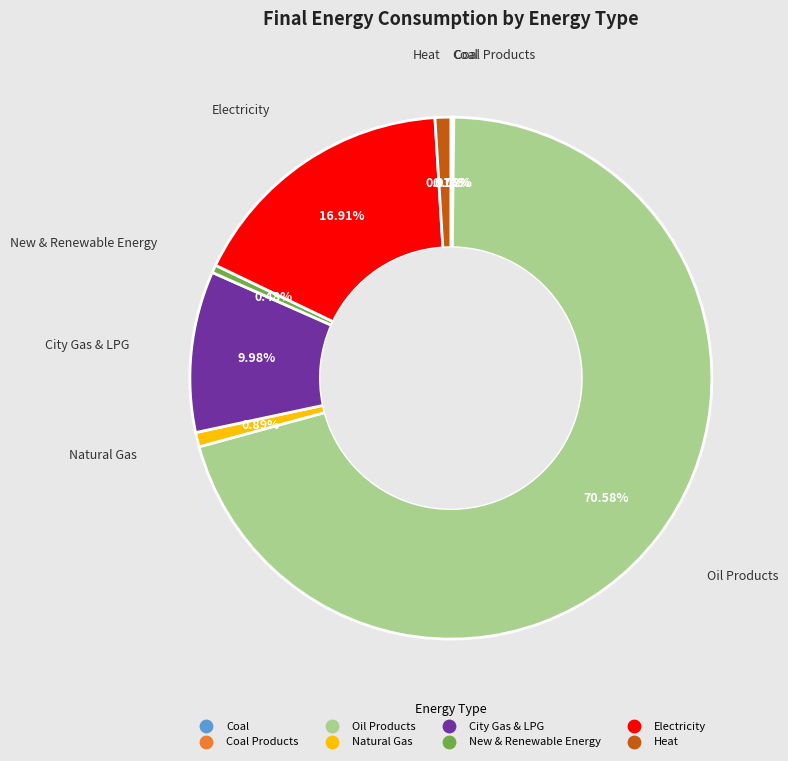

To the nearest percent, what is the difference between the largest and smallest slice percentages?

71%